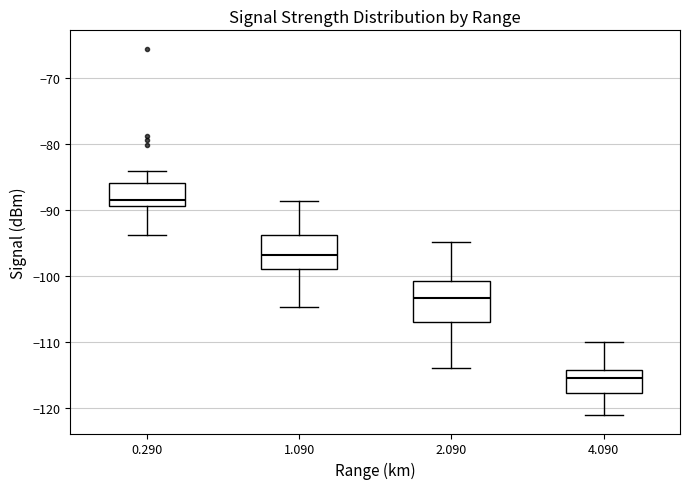

Where does the lower whisker of the box at x = 4.090 end on the y-axis? The values are not printed on the chart, so give them approximately, as read against the axis.

-121